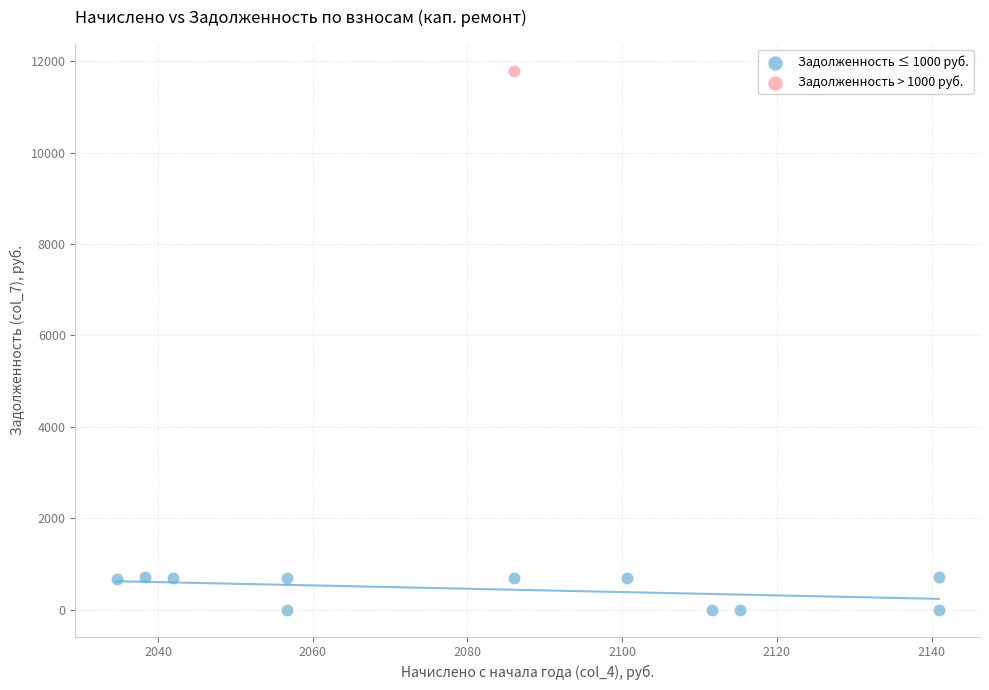

What are all the series names shown in the legend?

Задолженность ≤ 1000 руб., Задолженность > 1000 руб.